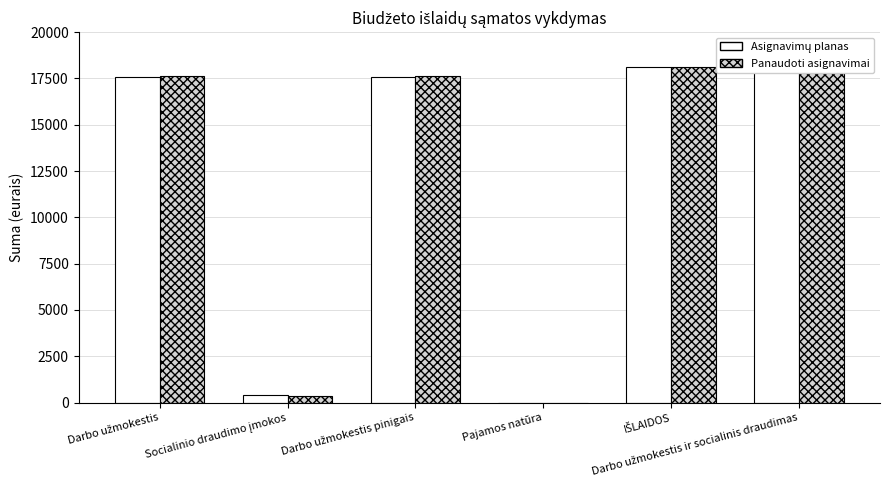

What is the greatest value displayed?

18100.0